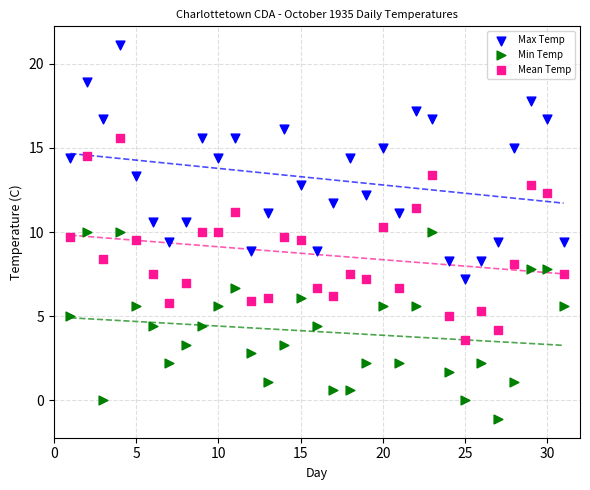

Which series has the widest spread of Y values?

Max Temp